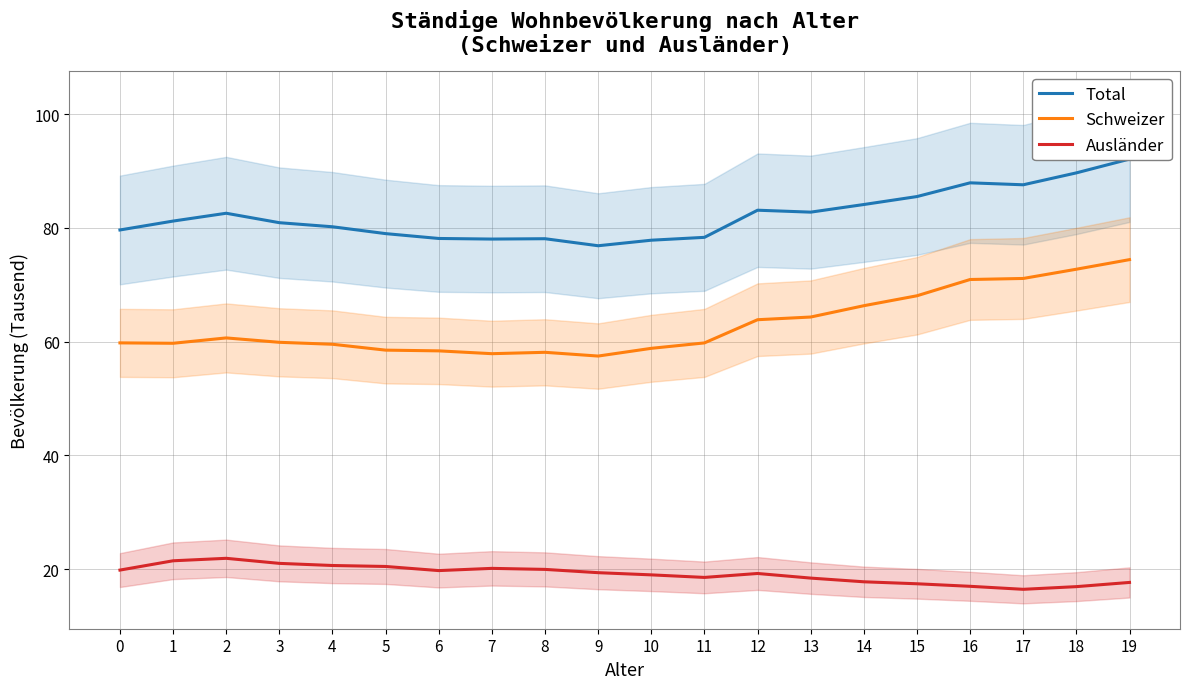

Reading left to right, list all the values displayed in this chart.

Total: 79.6	81.2	82.6	80.9	80.2	79.0	78.1	78.0	78.1	76.8	77.8	78.3	83.1	82.8	84.1	85.5	87.9	87.6	89.7	92.1
Schweizer: 59.8	59.7	60.6	59.9	59.5	58.5	58.4	57.9	58.1	57.5	58.8	59.8	63.8	64.3	66.3	68.1	70.9	71.1	72.7	74.4
Ausländer: 19.8	21.5	21.9	21.0	20.6	20.5	19.8	20.1	20.0	19.4	19.0	18.6	19.2	18.4	17.8	17.4	17.0	16.5	16.9	17.7